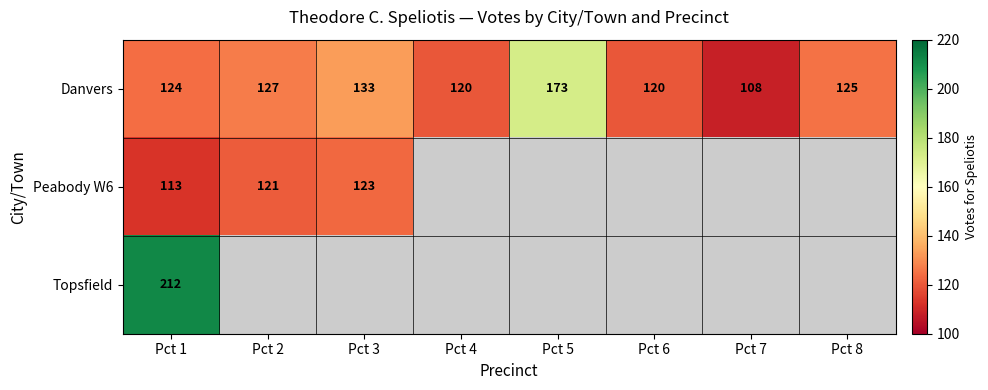

How many values in the Danvers series are below 125?

4